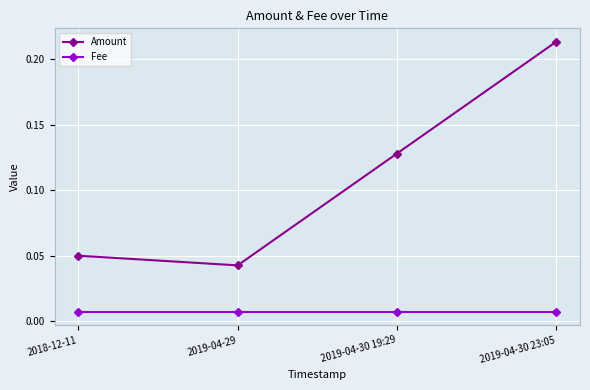

True or false: Amount and Fee intersect in this chart.

False